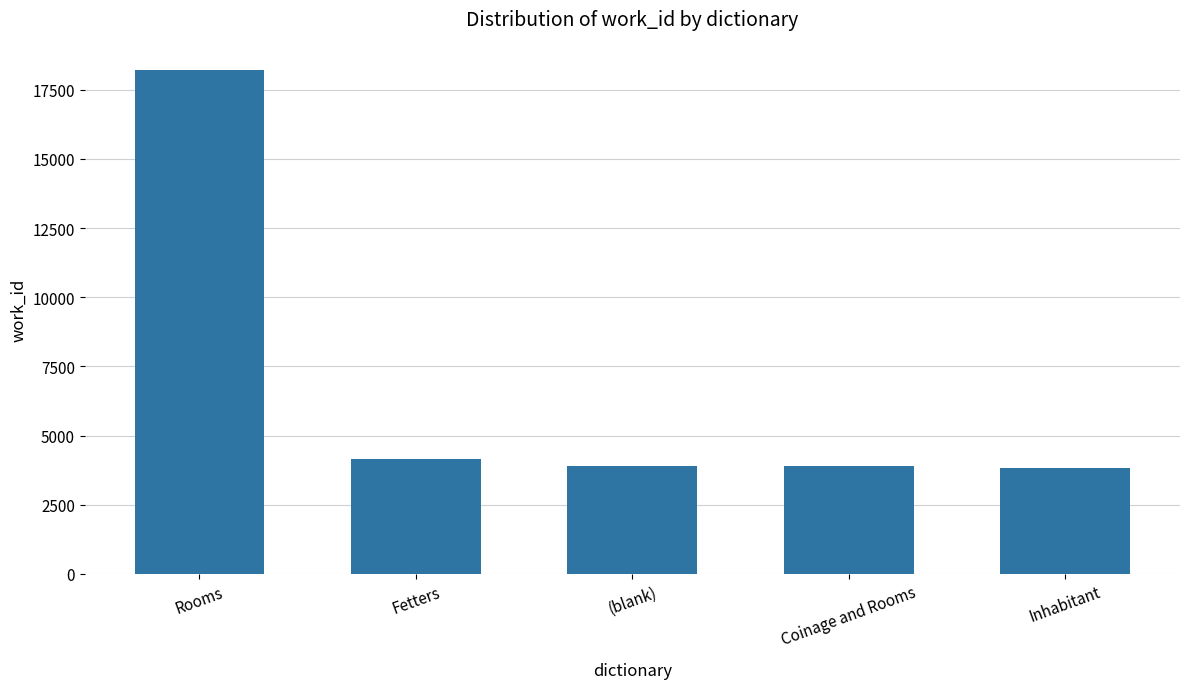

What is the difference between the values at (blank) and Rooms?

14327